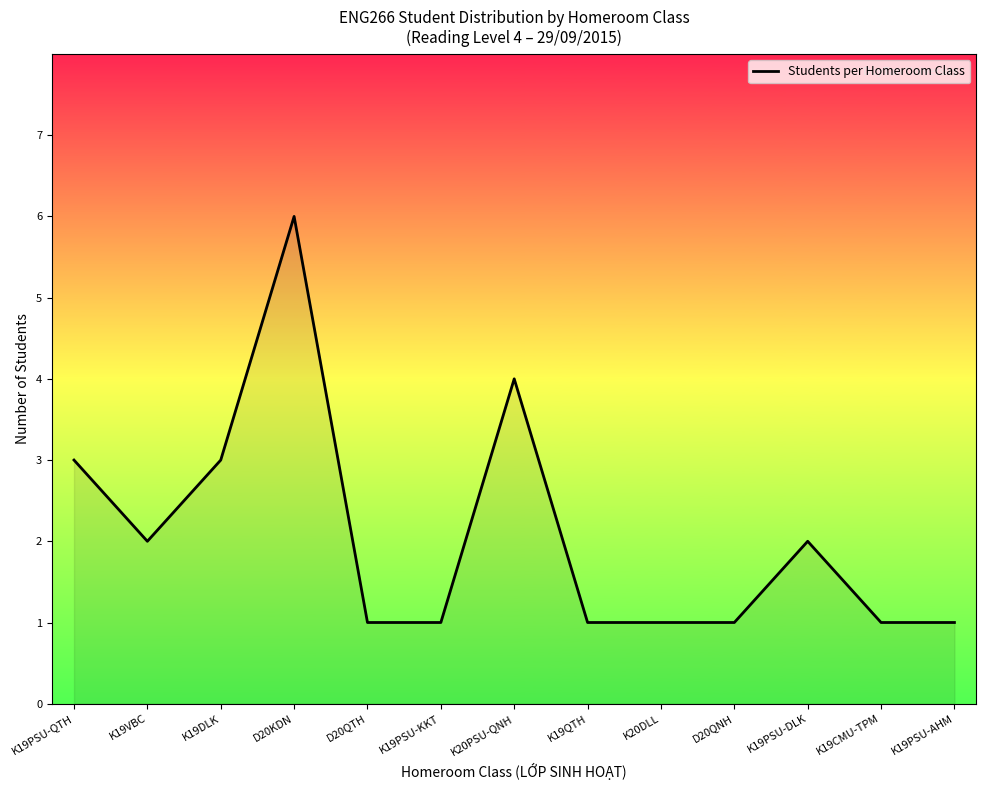

What is the ratio of the value at D20KDN to the value at K20PSU-QNH?

1.5